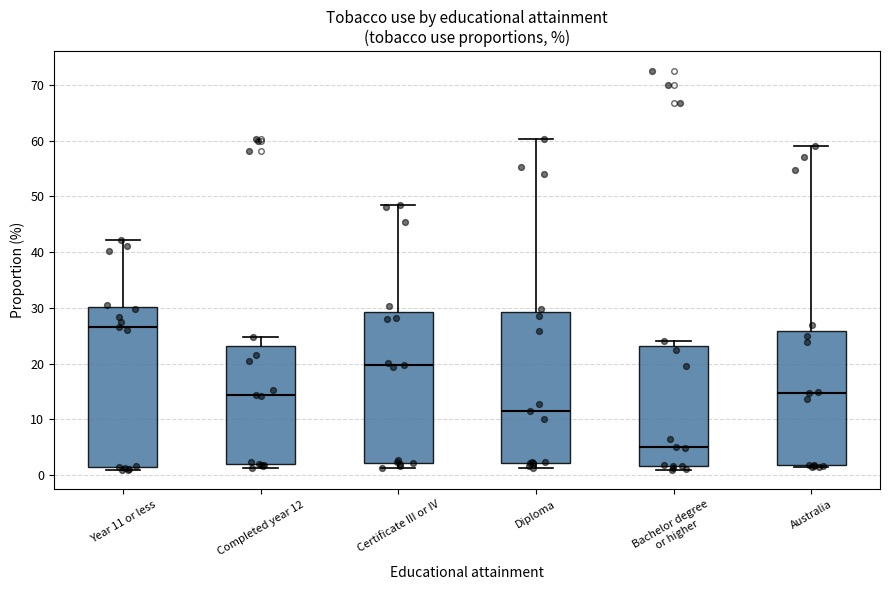

Reading left to right, read every box against the y-axis: the position of its median line, the range the box covers, and the ends of its whiskers. The values are not printed on the chart, so give them approximately, as read against the axis.

Year 11 or less: median 27, box 1 to 30, whiskers 1 (just below the box's lower edge) to 42
Completed year 12: median 14, box 2 to 23, whiskers 1 to 25
Certificate III or IV: median 20, box 2 to 29, whiskers 1 to 49
Diploma: median 12, box 2 to 29, whiskers 1 to 60
Bachelor degree or higher: median 5, box 2 to 23, whiskers 1 to 24
Australia: median 15, box 2 to 26, whiskers 1 to 59